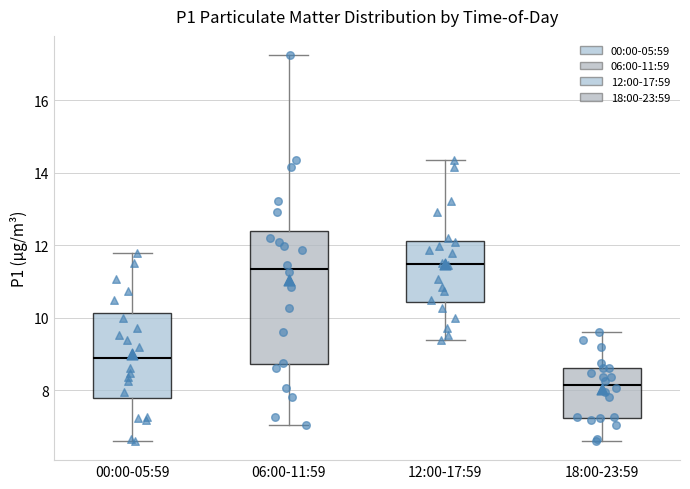

Reading left to right, read every box against the y-axis: the position of its median line, the range the box covers, and the ends of its whiskers. The values are not printed on the chart, so give them approximately, as read against the axis.

00:00-05:59: median 9.0, box 7.8 to 10.2, whiskers 6.6 to 11.8
06:00-11:59: median 11.4, box 8.8 to 12.4, whiskers 7.0 to 17.2
12:00-17:59: median 11.4, box 10.4 to 12.2, whiskers 9.4 to 14.4
18:00-23:59: median 8.2, box 7.2 to 8.6, whiskers 6.6 to 9.6